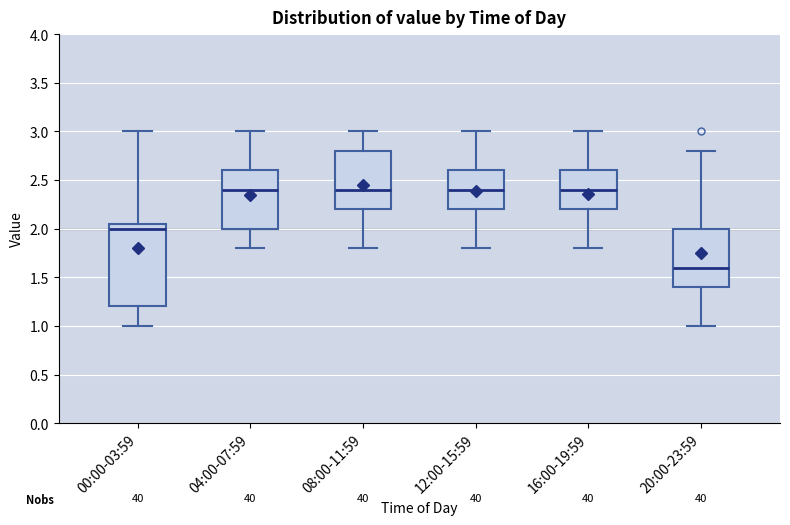

Comparing the boxes themselves (not the whiskers), which one is the tallest?

00:00-03:59